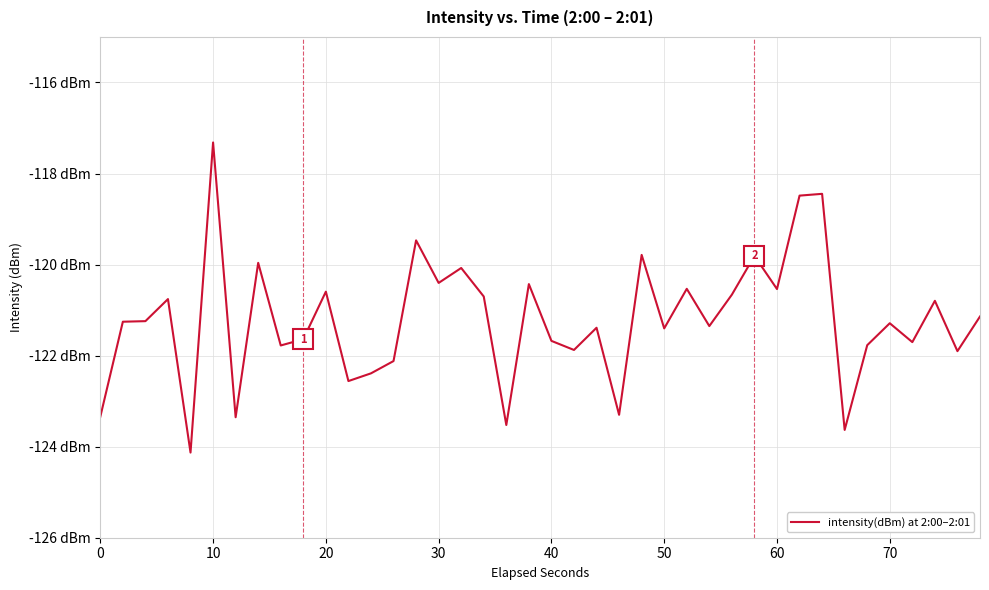

What is the smallest value displayed?

-124.1